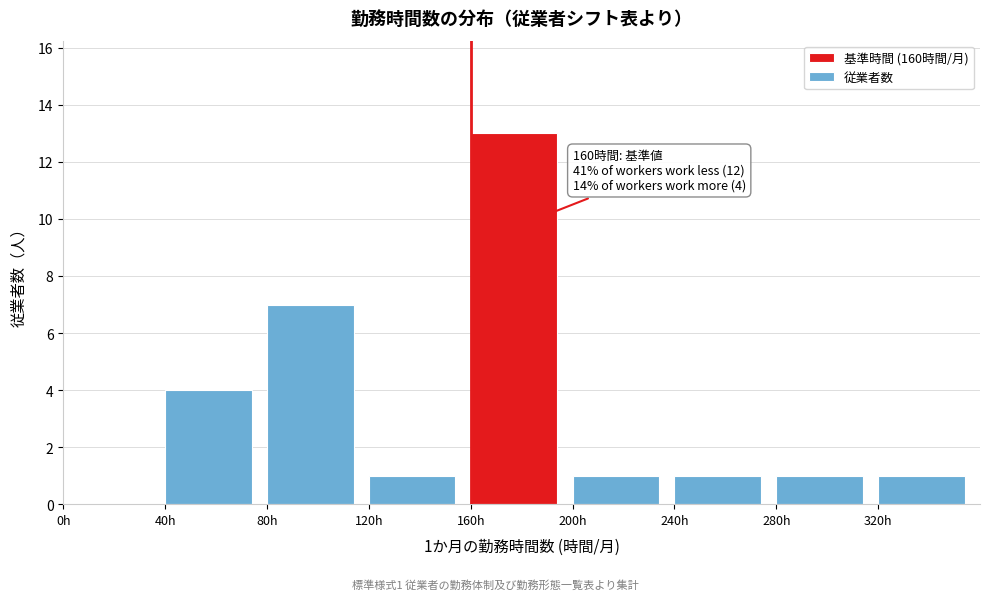

Which range on the x-axis has the tallest bar?

160 to 200